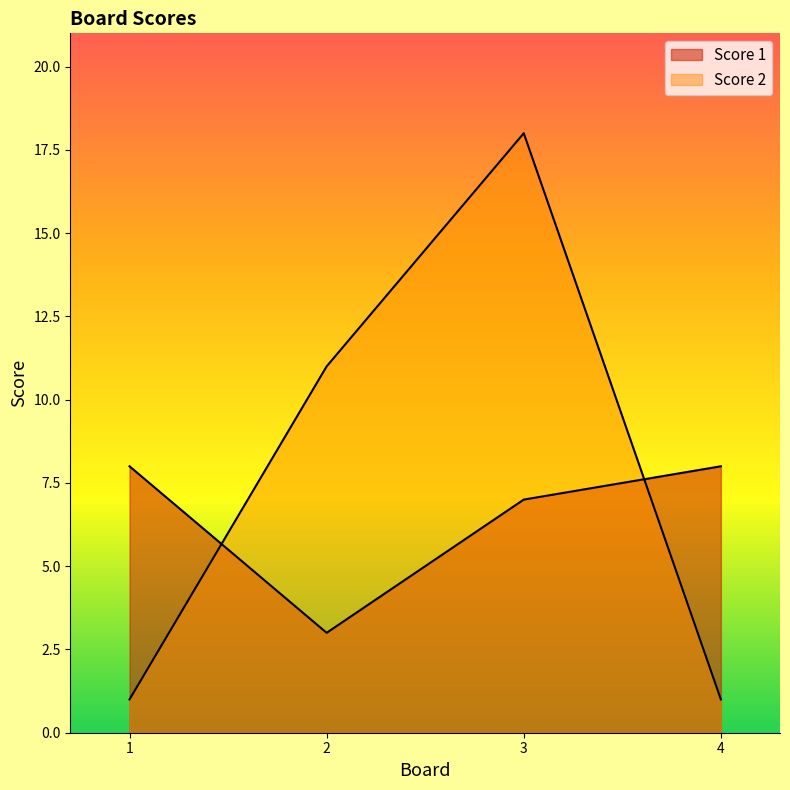

Which label corresponds to the largest value in the chart?

3